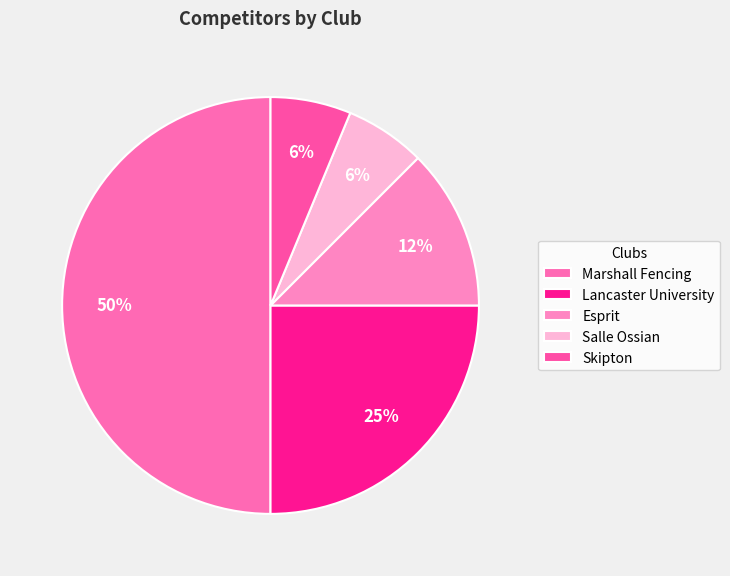

To the nearest percent, what is the difference between the Marshall Fencing and Salle Ossian slice percentages?

44%